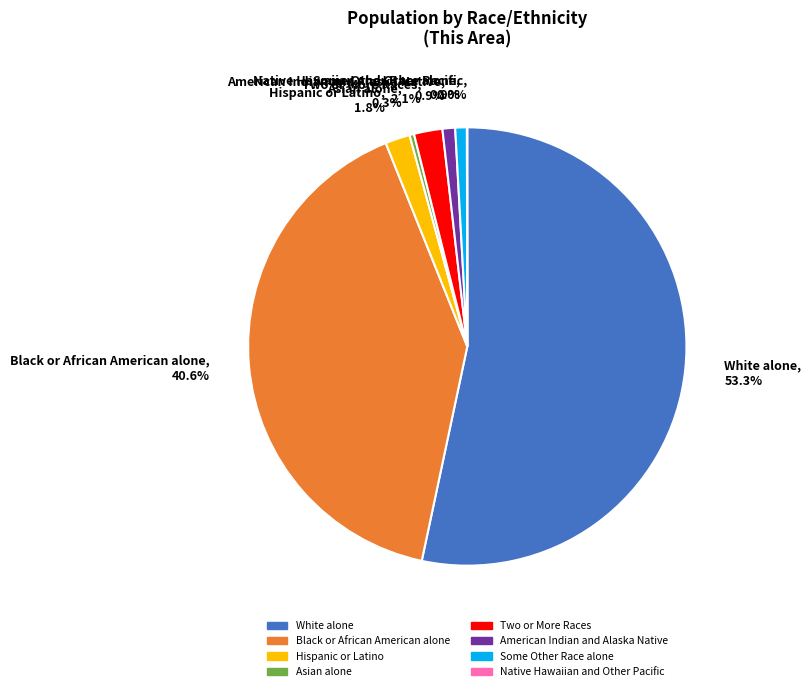

What percentage is the White alone slice, to the nearest percent?

53%